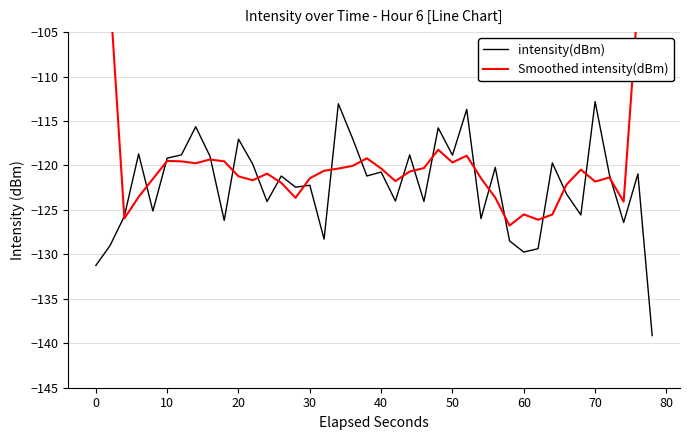

Which series has the largest range (max minus min)?

Smoothed intensity(dBm)